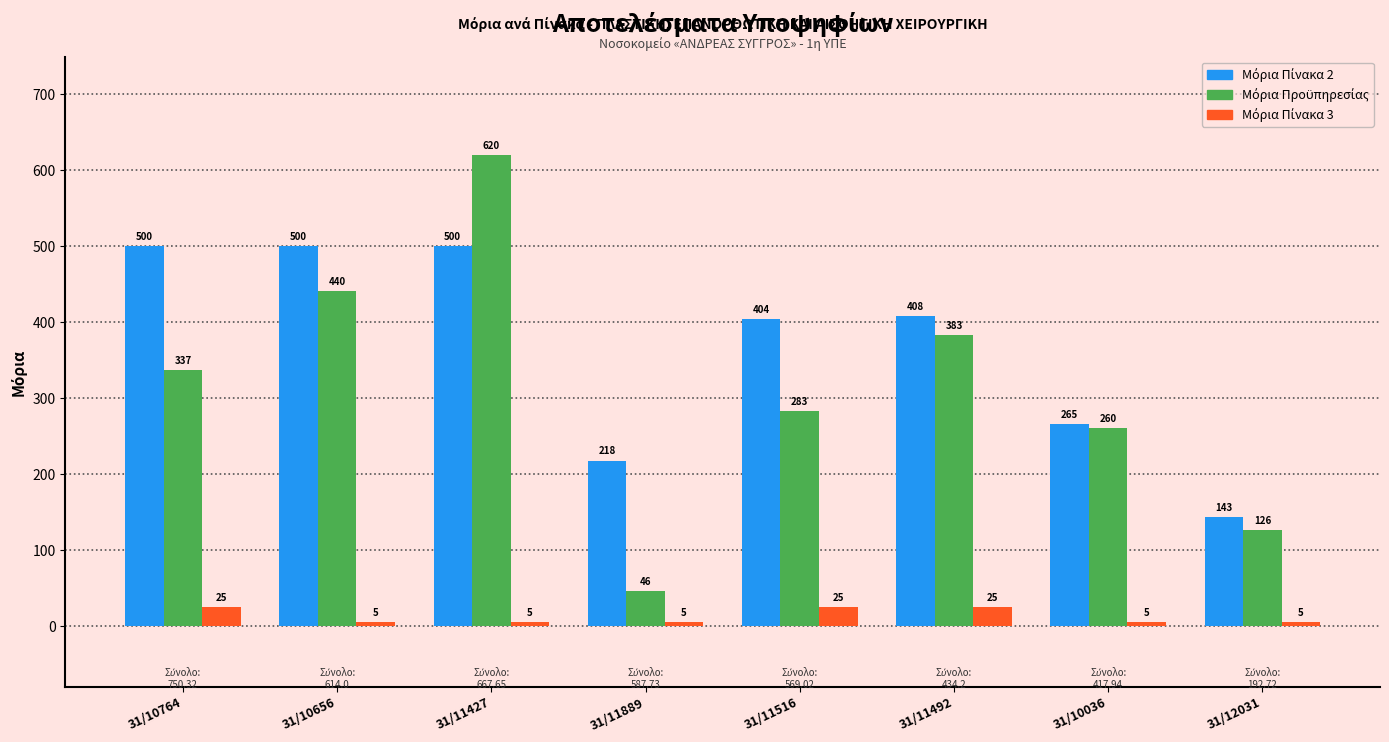

What is the total value across all series at 31/10764?

862.0